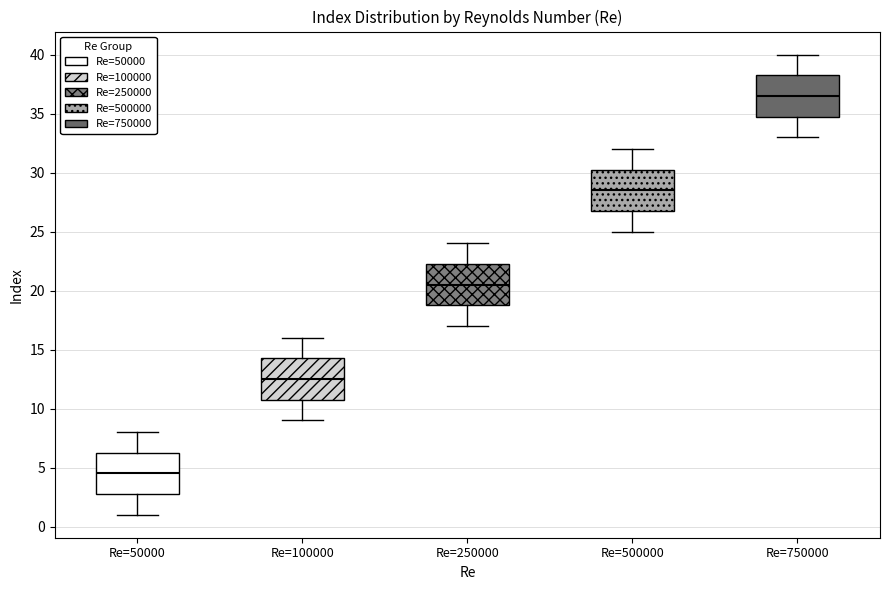

Which box has the highest median line?

Re=750000